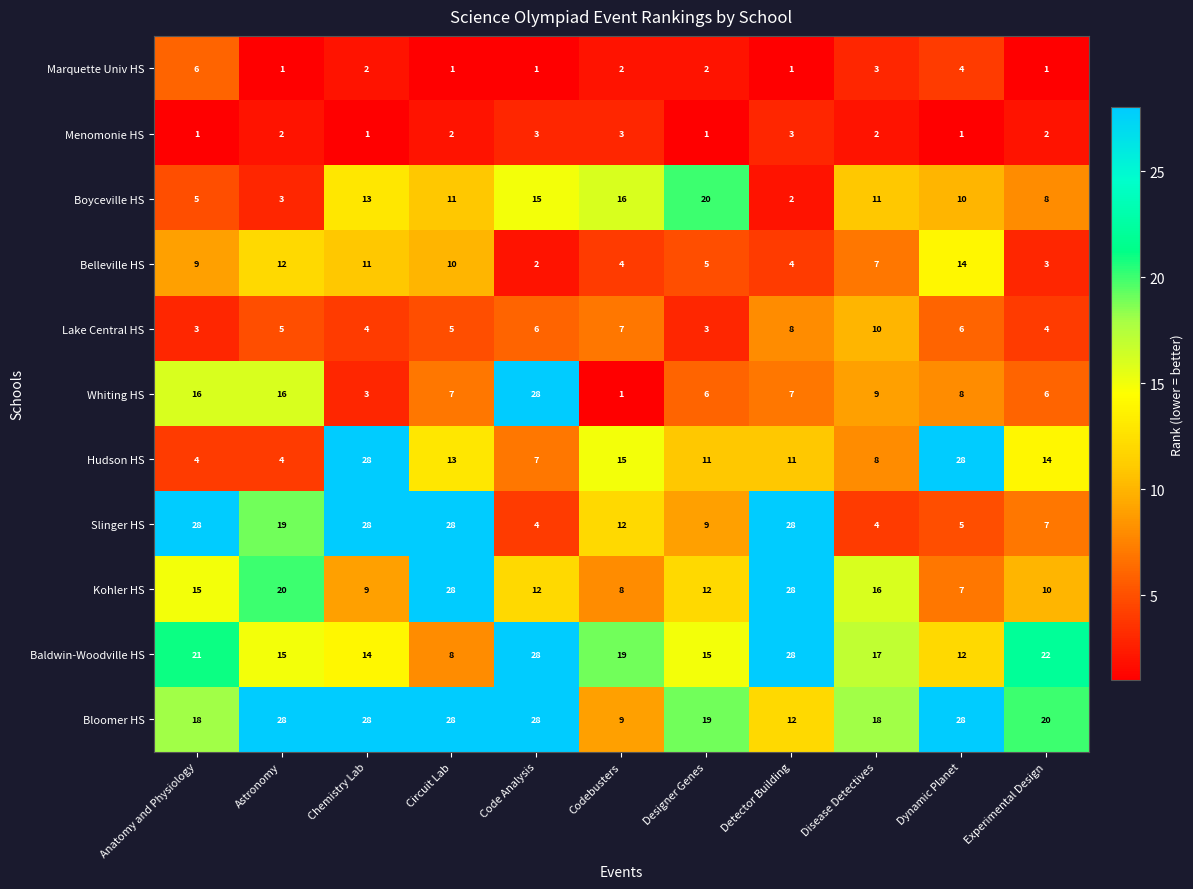

The Bloomer HS series shows 25 at Anatomy and Physiology. True or false?

False